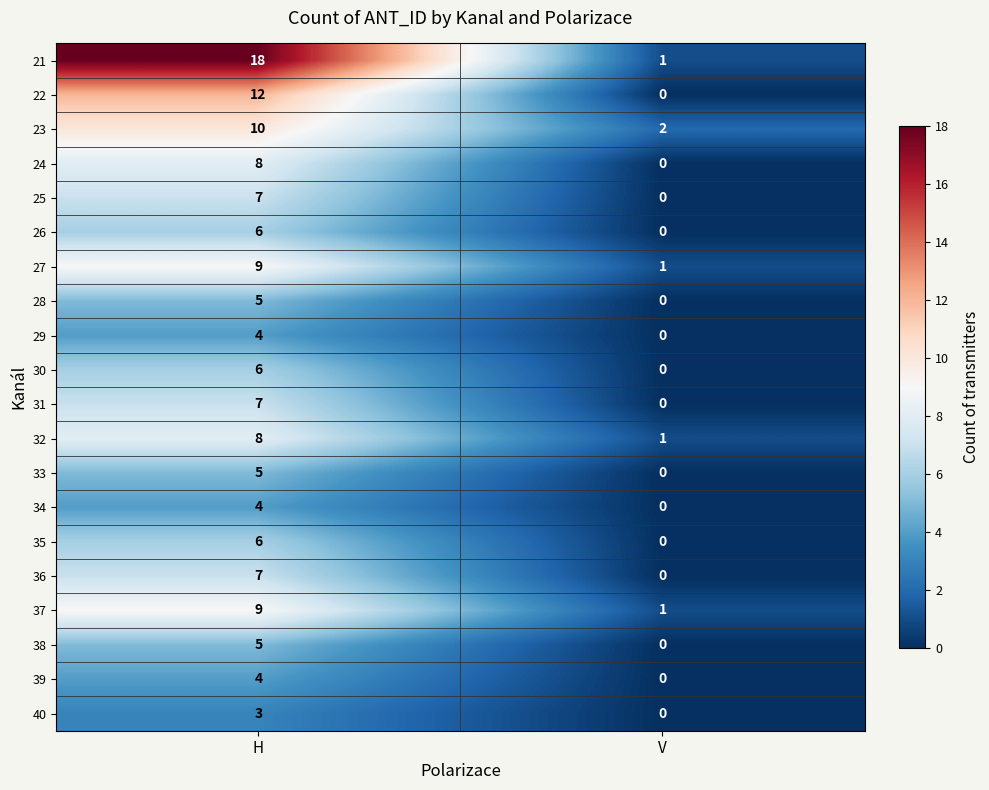

Which category has the highest value across all series?

H